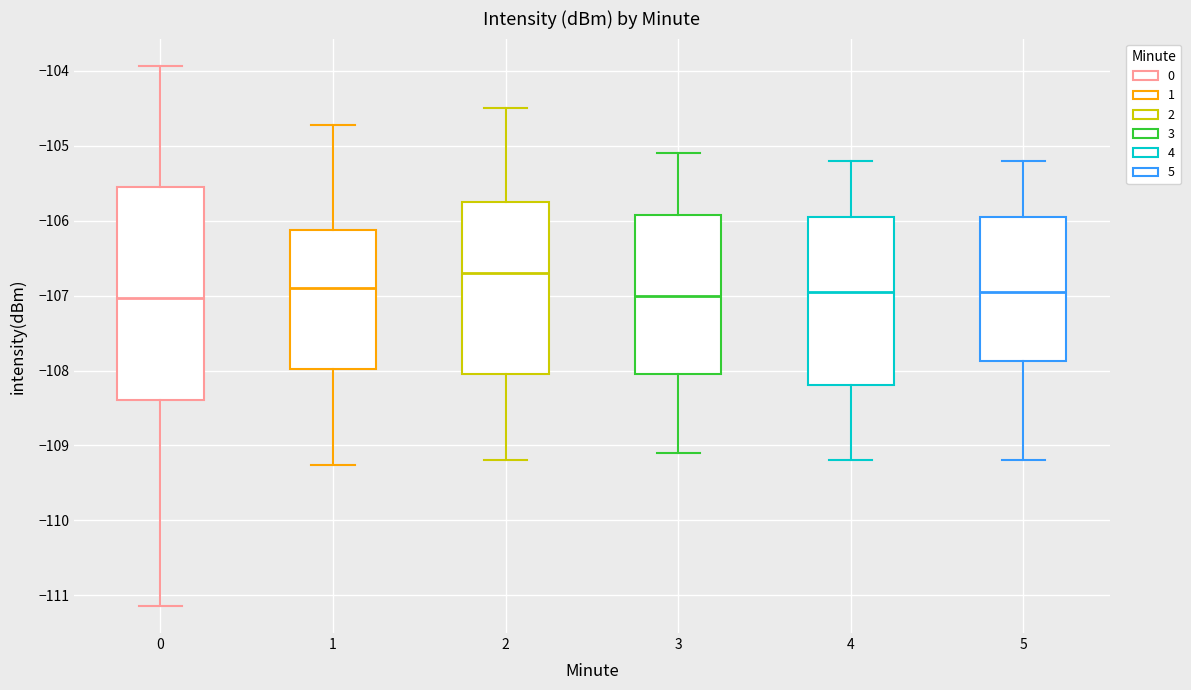

Reading left to right, transcribe this box plot: for each box, give where its median line is, the range the box spans, and where its two whiskers end, as read against the y-axis. The values are not printed on the chart, so give them approximately, as read against the axis.

0: median -107.0, box -108.4 to -105.6, whiskers -111.1 to -103.9
1: median -106.9, box -108.0 to -106.1, whiskers -109.3 to -104.7
2: median -106.7, box -108.0 to -105.7, whiskers -109.2 to -104.5
3: median -107.0, box -108.0 to -105.9, whiskers -109.1 to -105.1
4: median -106.9, box -108.2 to -105.9, whiskers -109.2 to -105.2
5: median -106.9, box -107.9 to -105.9, whiskers -109.2 to -105.2